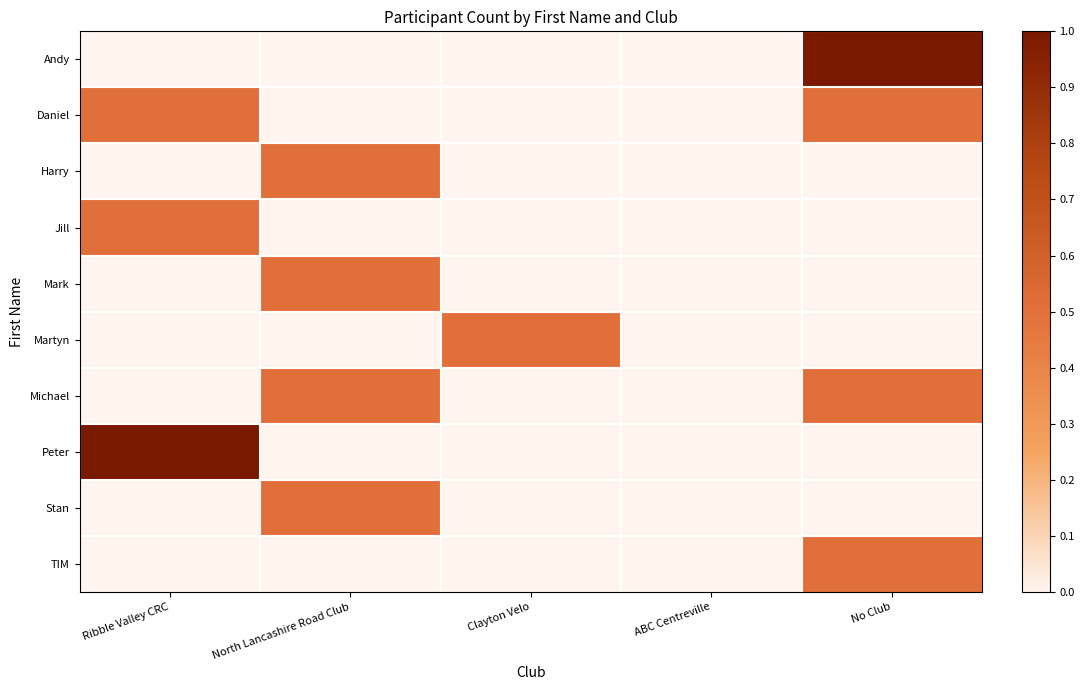

What is the spread (max minus min) of values at No Club?

1.0